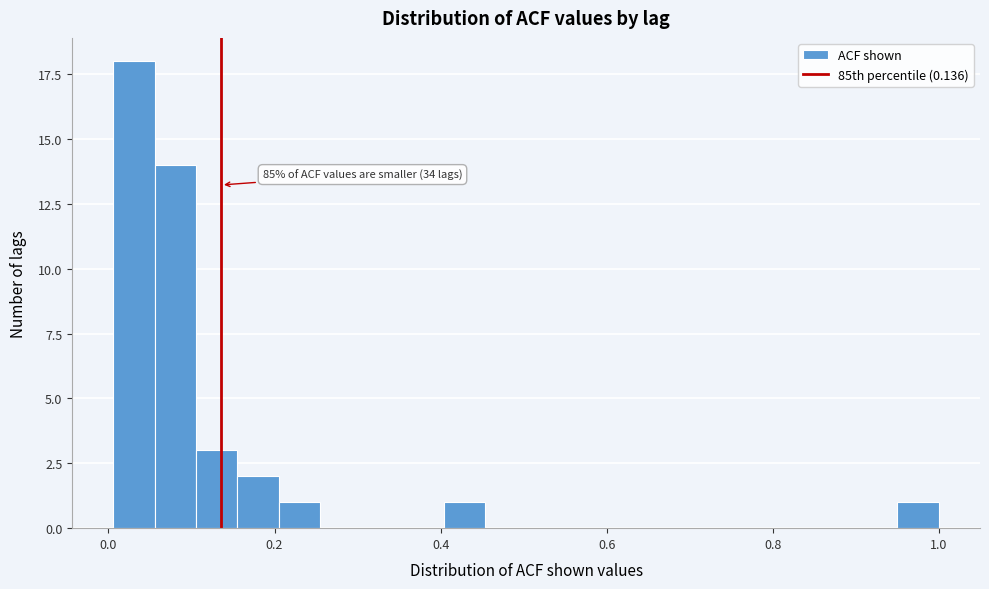

Around what value on the x-axis is the tallest bar? Give the approximate position of its centre, as read against the axis.

0.04